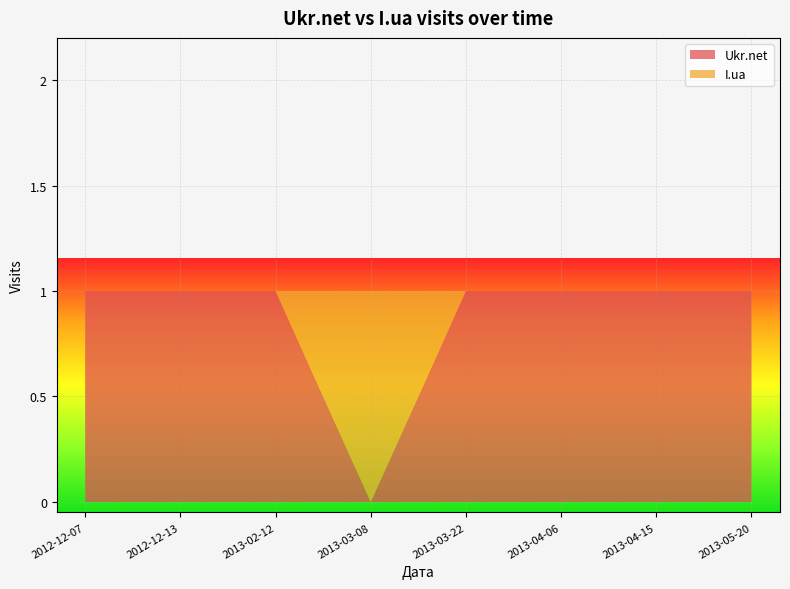

Reading right to left, extract all data points from this chart.

Ukr.net: 2013-05-20=1	2013-04-15=1	2013-04-06=1	2013-03-22=1	2013-03-08=0	2013-02-12=1	2012-12-13=1	2012-12-07=1
I.ua: 2013-05-20=0	2013-04-15=0	2013-04-06=0	2013-03-22=0	2013-03-08=1	2013-02-12=0	2012-12-13=0	2012-12-07=0